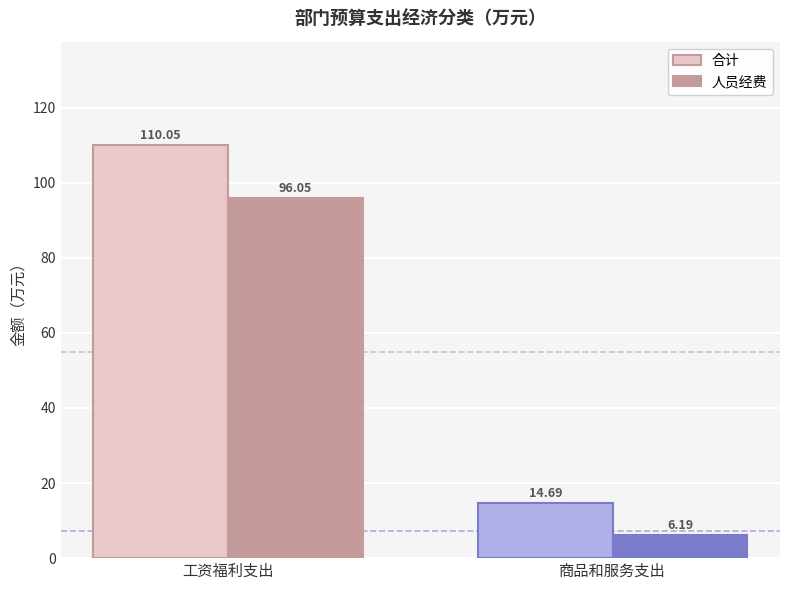

At 商品和服务支出, list the series in order from largest to smallest.

合计, 人员经费